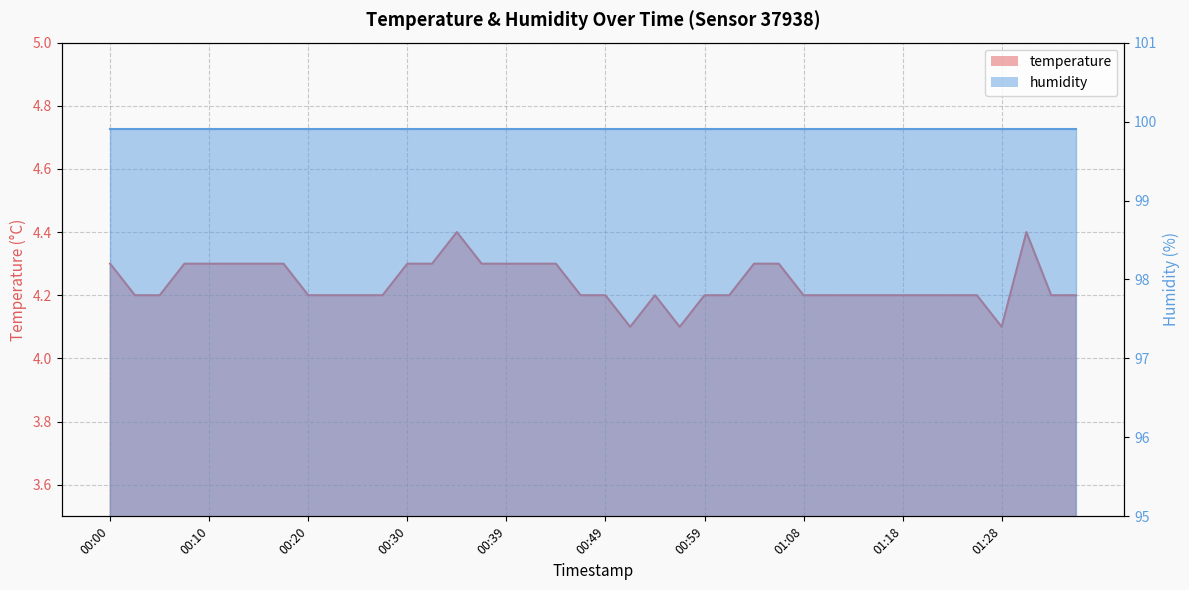

Count the values in the range 4 to 5.

40